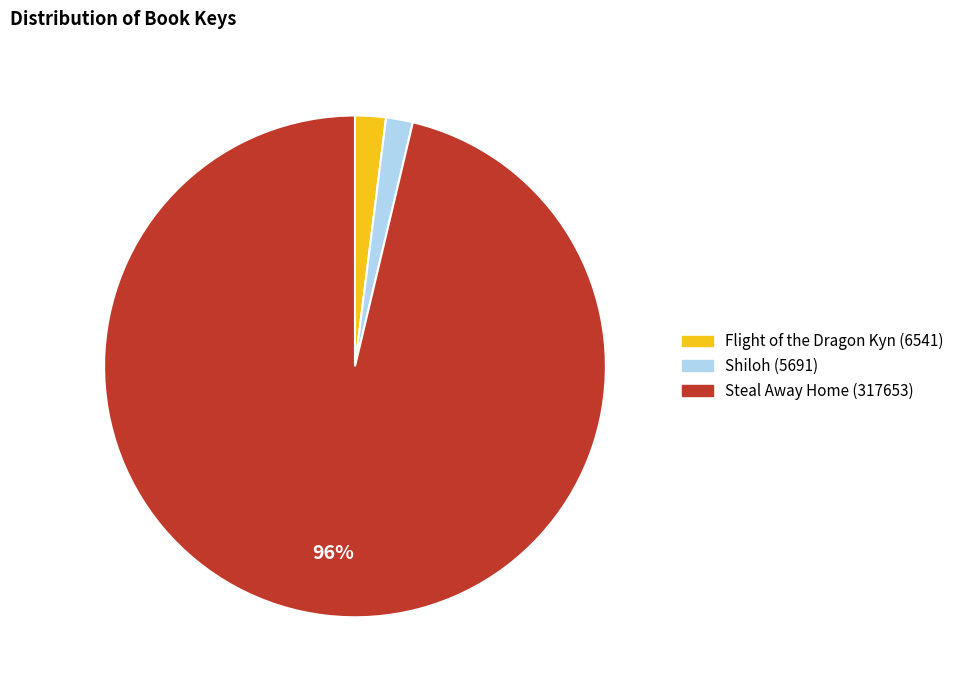

To the nearest percent, what is the average slice percentage?

33%